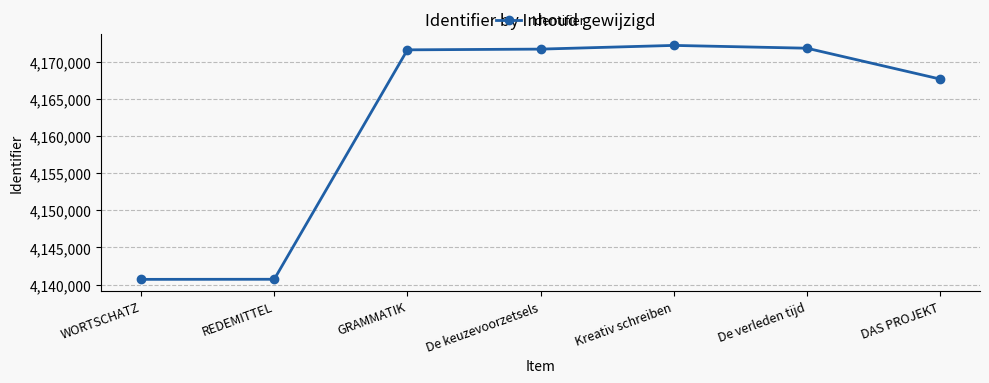

True or false: the data has more than 2 interior local peaks.

False